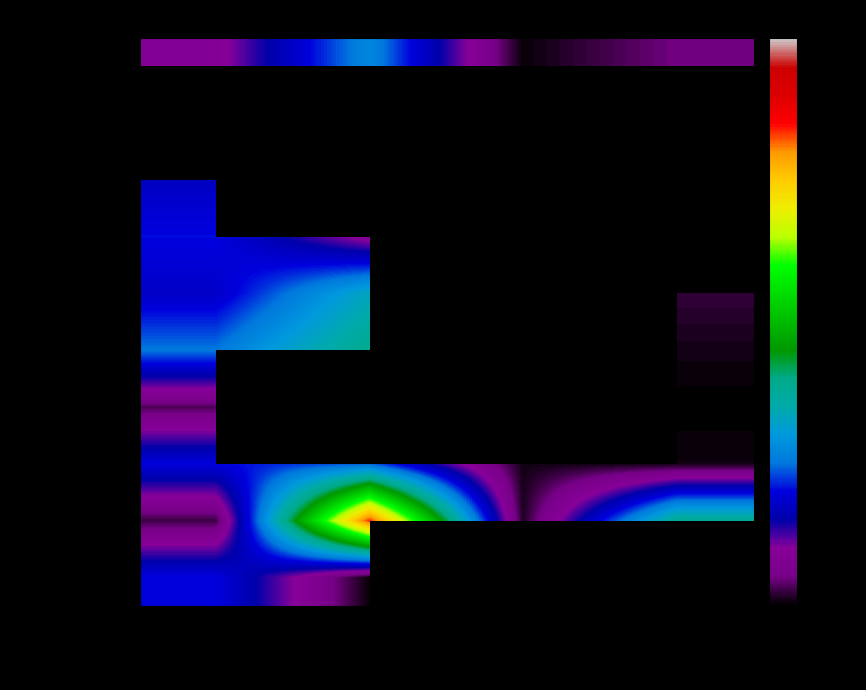

Which category has the lowest value in the Comando Jefe series?

G.A. LEIVA